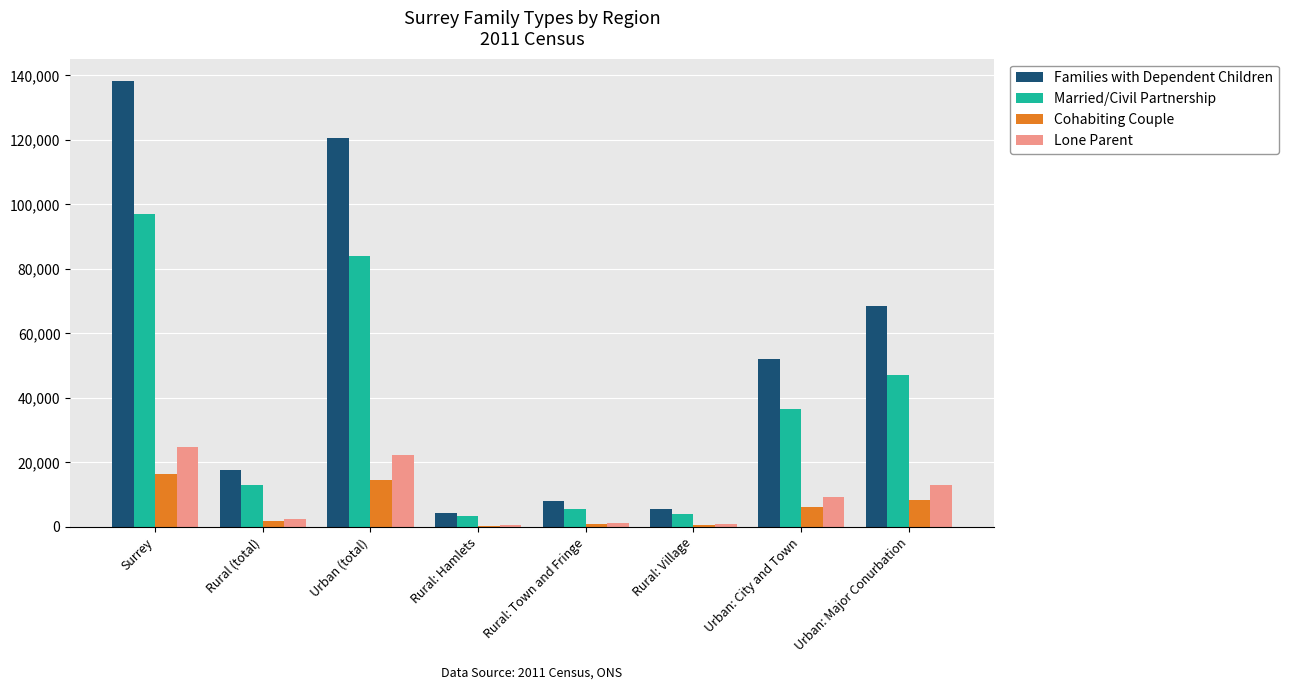

Is the value of Lone Parent at Urban: City and Town greater than the value of Married/Civil Partnership at Surrey?

No